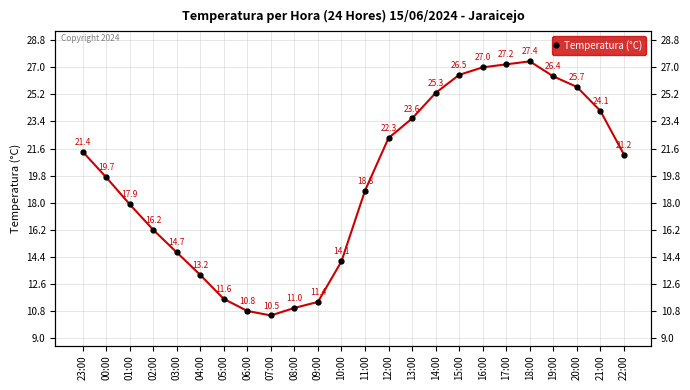

Rank the categories by value from highest to lowest.

18:00, 17:00, 16:00, 15:00, 19:00, 20:00, 14:00, 21:00, 13:00, 12:00, 23:00, 22:00, 00:00, 11:00, 01:00, 02:00, 03:00, 10:00, 04:00, 05:00, 09:00, 08:00, 06:00, 07:00